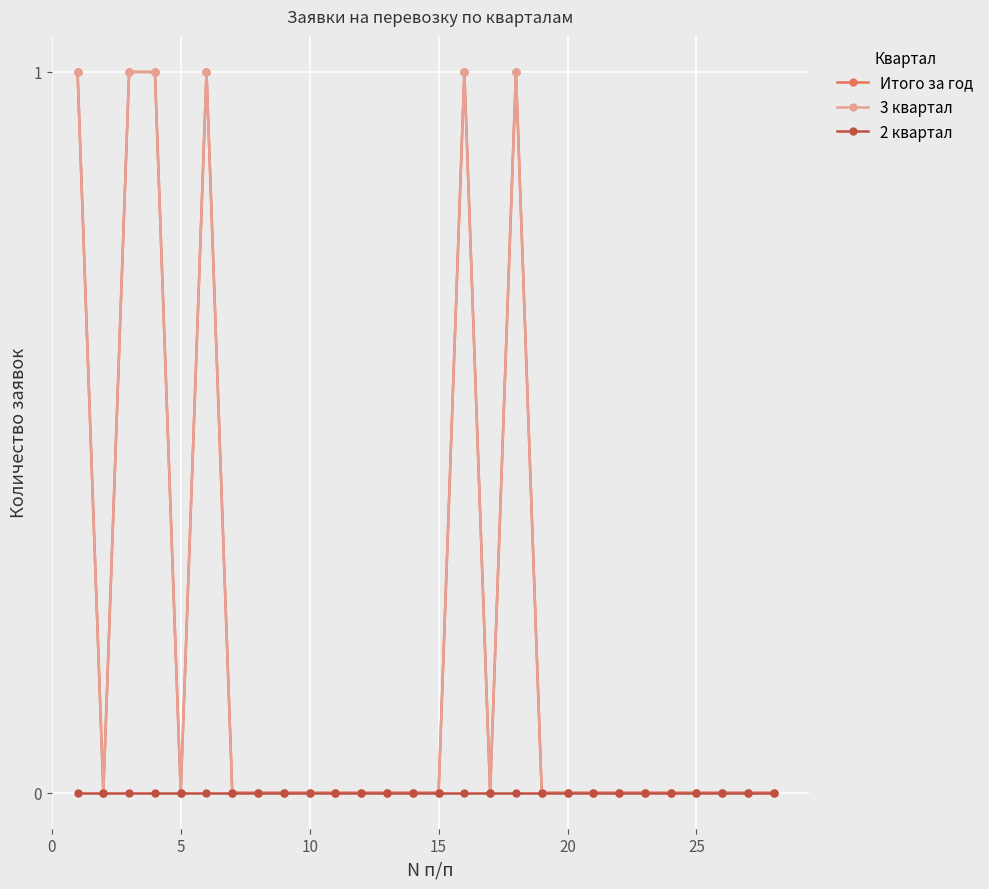

Does the chart have visible grid lines?

Yes